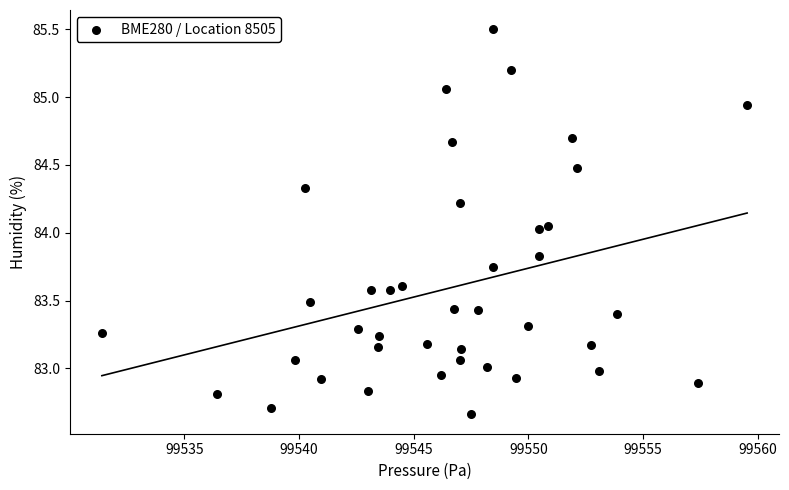

What is the range of Y values (max minus min)?

2.8